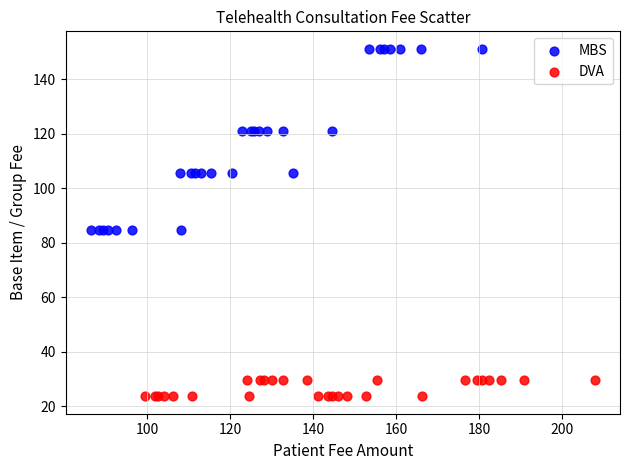

What are all the series names shown in the legend?

MBS, DVA